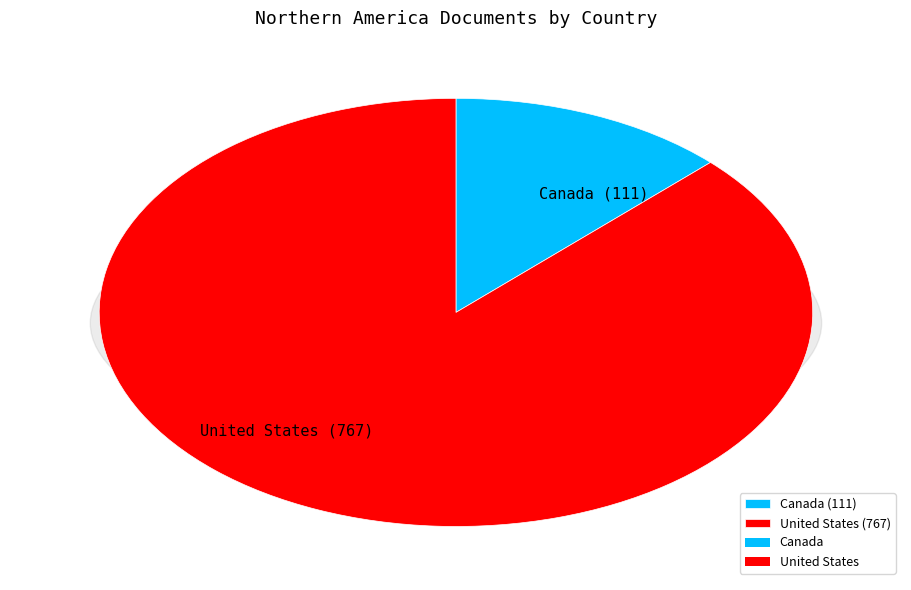

What percentage is the United States slice, to the nearest percent?

87%